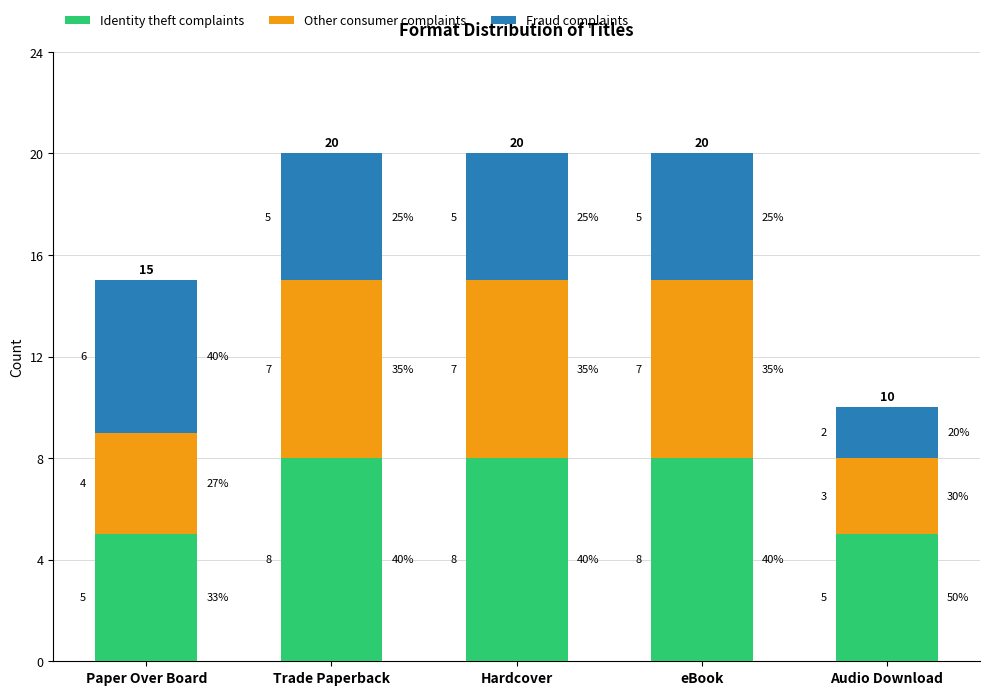

What is the difference between the maximum and minimum values in the Fraud complaints series?

4